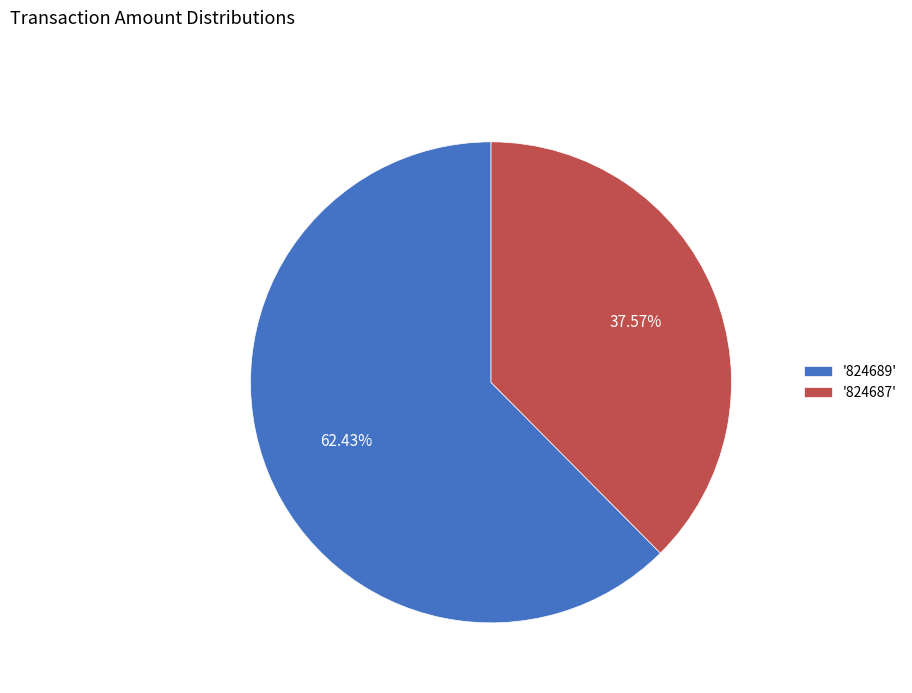

Rank the categories by value from highest to lowest.

'824689', '824687'